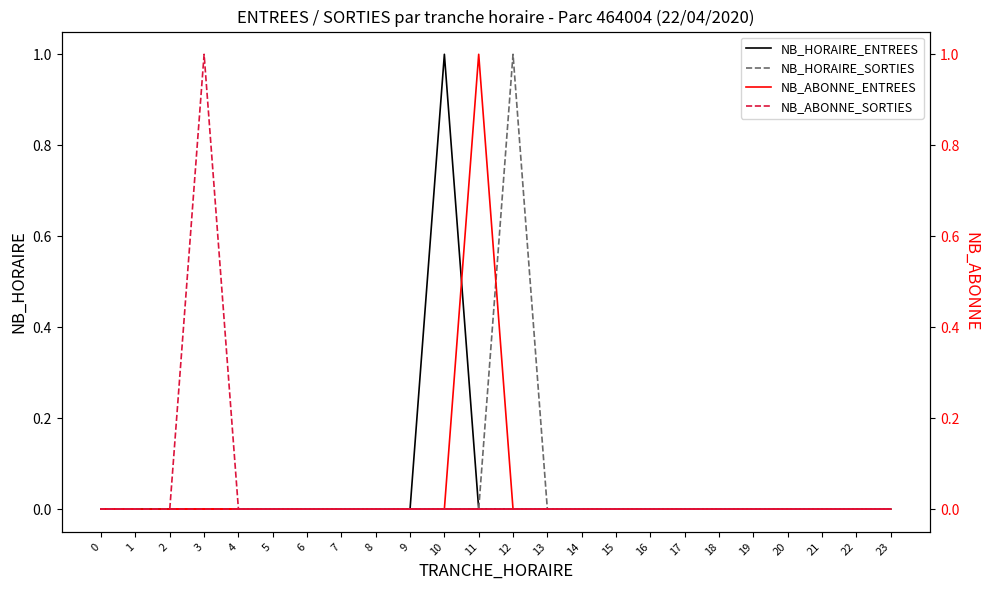

Reading right to left, extract all data points from this chart.

NB_HORAIRE_ENTREES: 1=0	0=0	23=0	22=0	21=0	20=0	19=0	18=0	17=0	16=0	15=0	14=0	13=0	12=0	11=0	10=1	9=0	8=0	7=0	6=0	5=0	4=0	3=0	2=0
NB_HORAIRE_SORTIES: 1=0	0=0	23=0	22=0	21=0	20=0	19=0	18=0	17=0	16=0	15=0	14=0	13=0	12=1	11=0	10=0	9=0	8=0	7=0	6=0	5=0	4=0	3=0	2=0
NB_ABONNE_ENTREES: 1=0	0=0	23=0	22=0	21=0	20=0	19=0	18=0	17=0	16=0	15=0	14=0	13=0	12=0	11=1	10=0	9=0	8=0	7=0	6=0	5=0	4=0	3=0	2=0
NB_ABONNE_SORTIES: 1=0	0=0	23=0	22=0	21=0	20=0	19=0	18=0	17=0	16=0	15=0	14=0	13=0	12=0	11=0	10=0	9=0	8=0	7=0	6=0	5=0	4=0	3=1	2=0